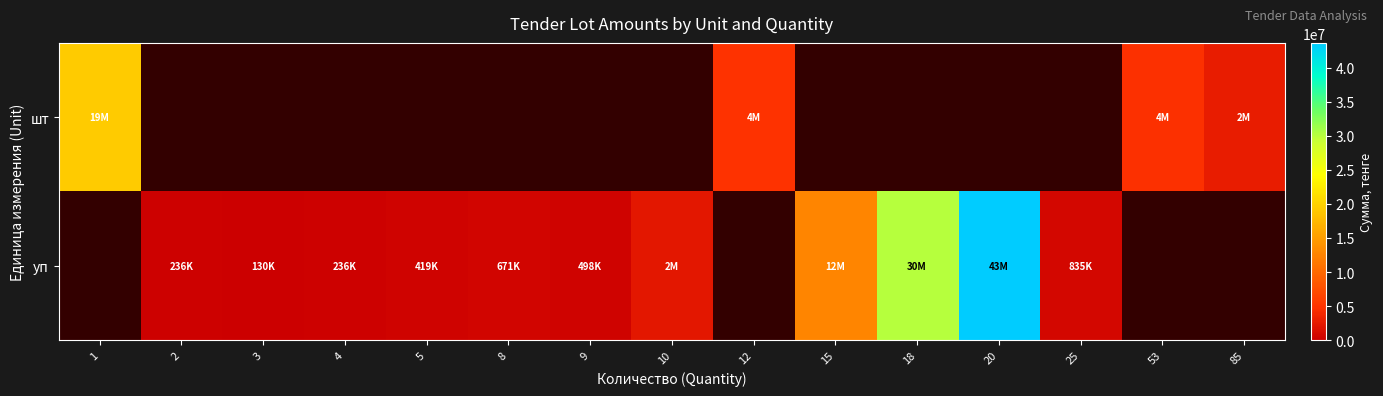

At how many categories does at least one series exceed 11478743?

4